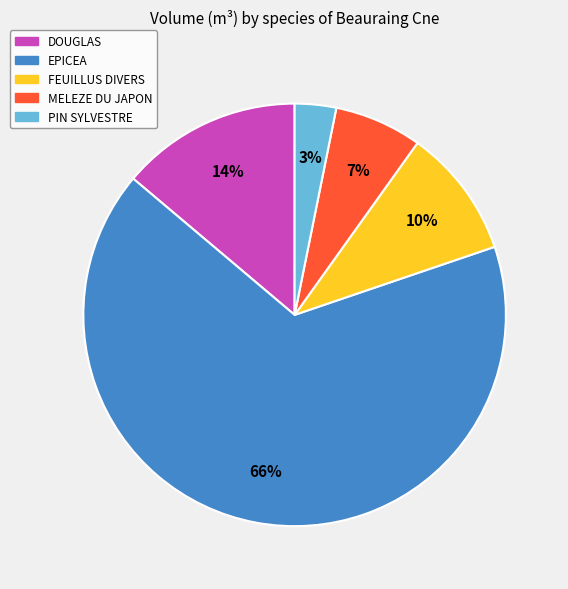

To the nearest percent, what is the average slice percentage?

20%